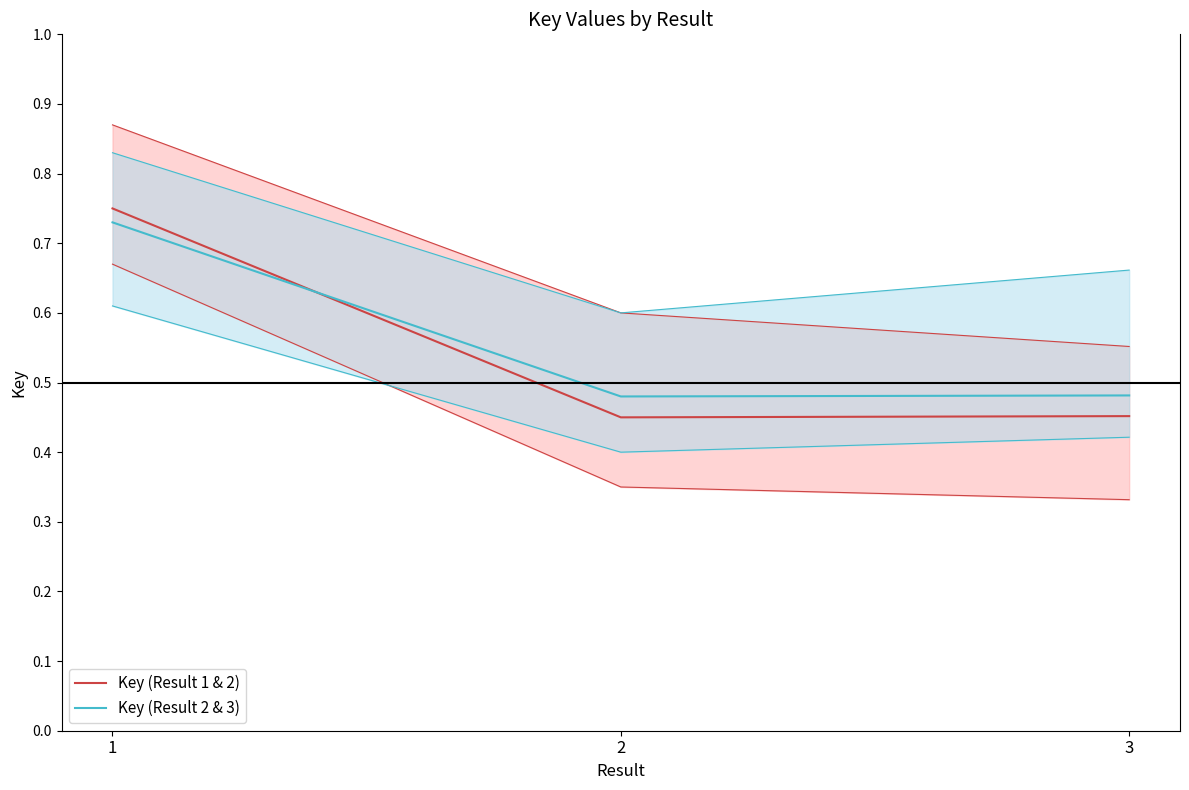

What are all the series names shown in the legend?

Key (Result 1 & 2), Key (Result 2 & 3)